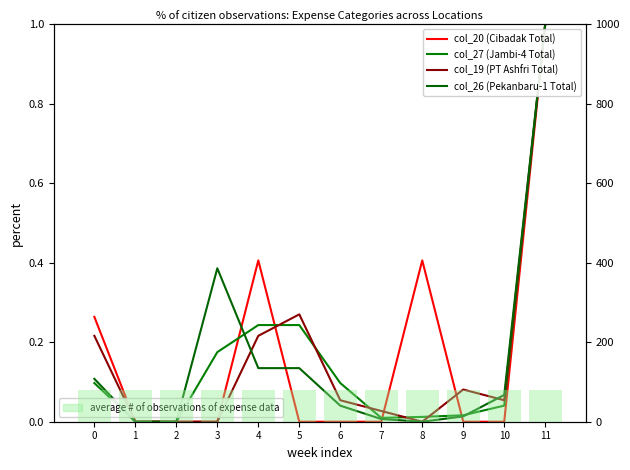

Which series has the widest spread of values?

col_20 (Cibadak Total)